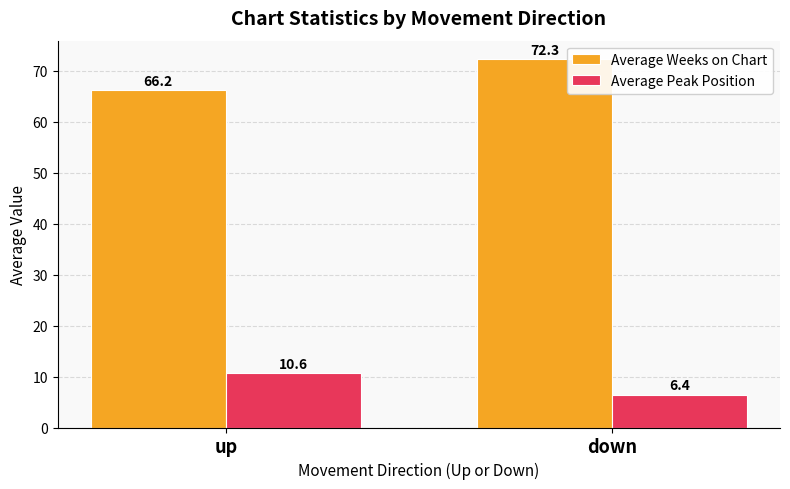

How many groups of bars are there?

2